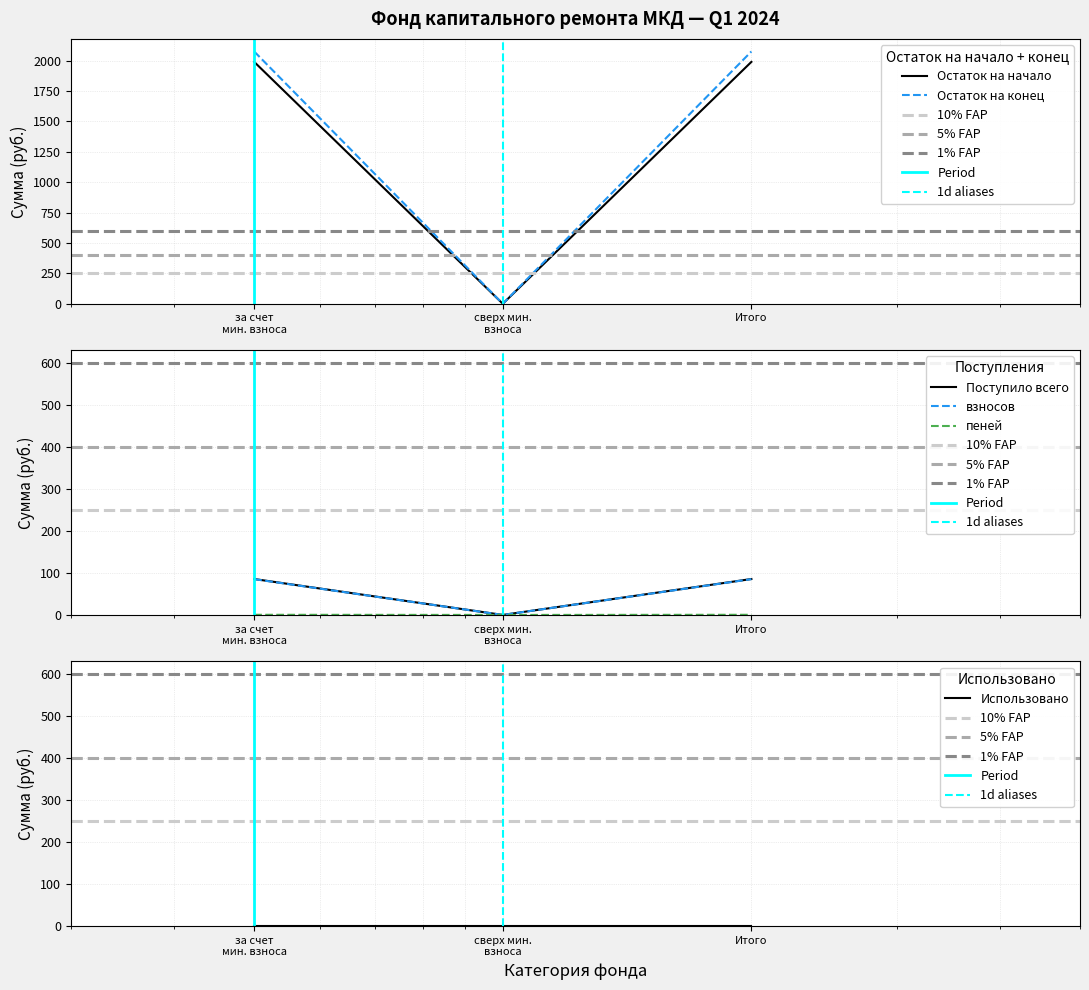

True or false: Остаток на конец has a value of 0.0 at сверх мин. взноса.

True